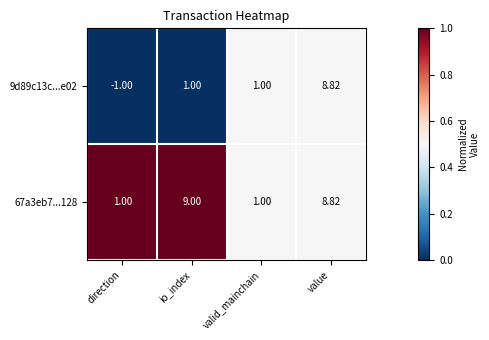

Which series changed the most between io_index and value?

9d89c13c...e02